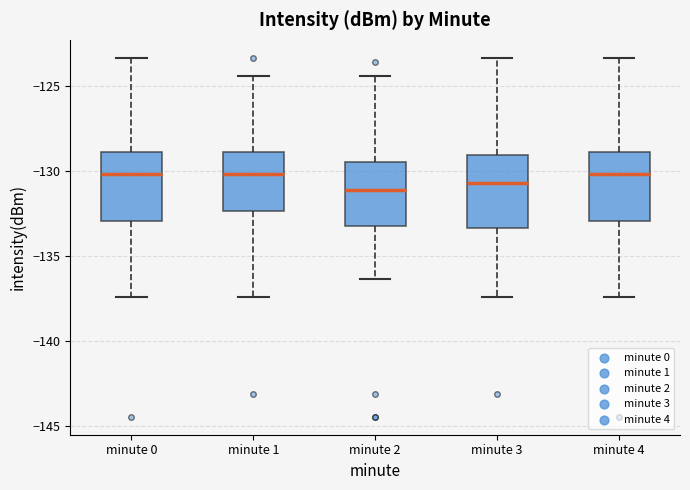

Reading left to right, transcribe this box plot: for each box, give where its median line is, the range the box spans, and where its two whiskers end, as read against the y-axis. The values are not printed on the chart, so give them approximately, as read against the axis.

minute 0: median -130.0, box -133.0 to -129.0, whiskers -137.5 to -123.5
minute 1: median -130.0, box -132.5 to -129.0, whiskers -137.5 to -124.5
minute 2: median -131.0, box -133.0 to -129.5, whiskers -136.5 to -124.5
minute 3: median -130.5, box -133.5 to -129.0, whiskers -137.5 to -123.5
minute 4: median -130.0, box -133.0 to -129.0, whiskers -137.5 to -123.5